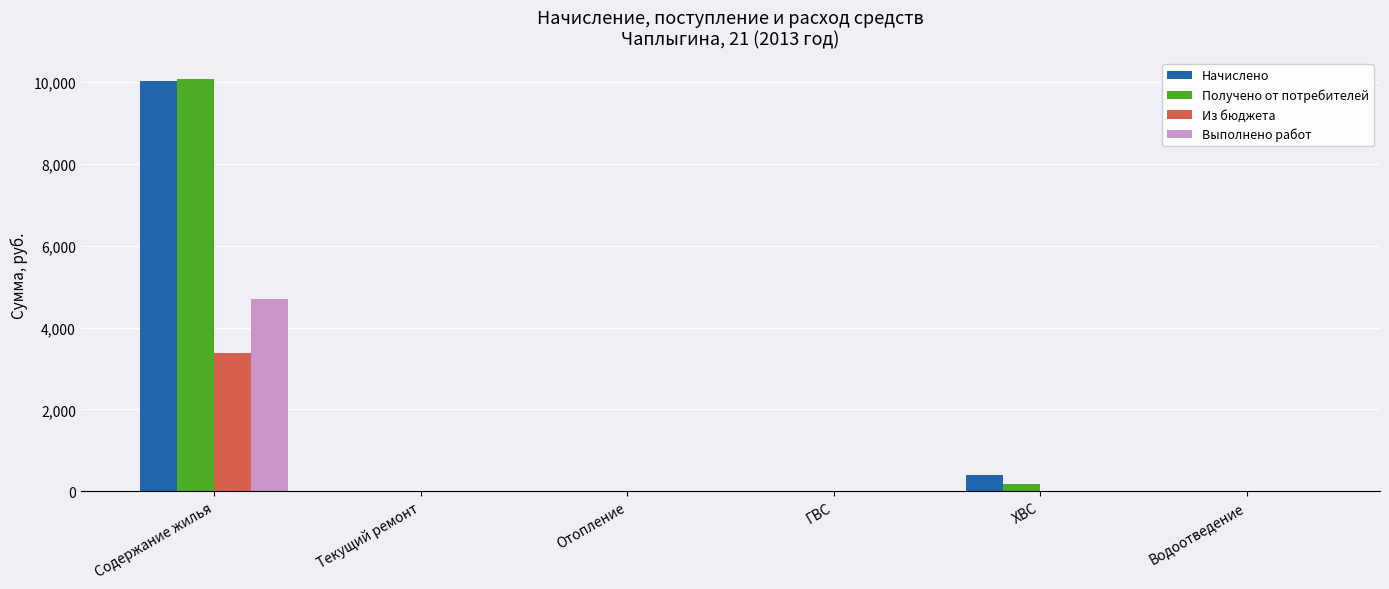

Are the bars grouped side by side (vs. stacked)?

Yes